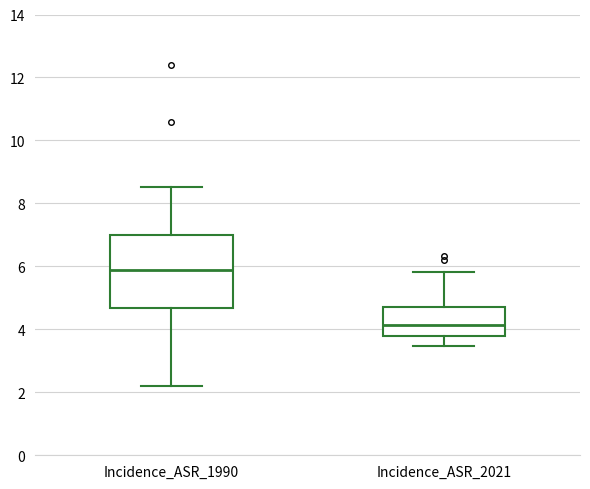

Which box has the lowest median line?

Incidence_ASR_2021